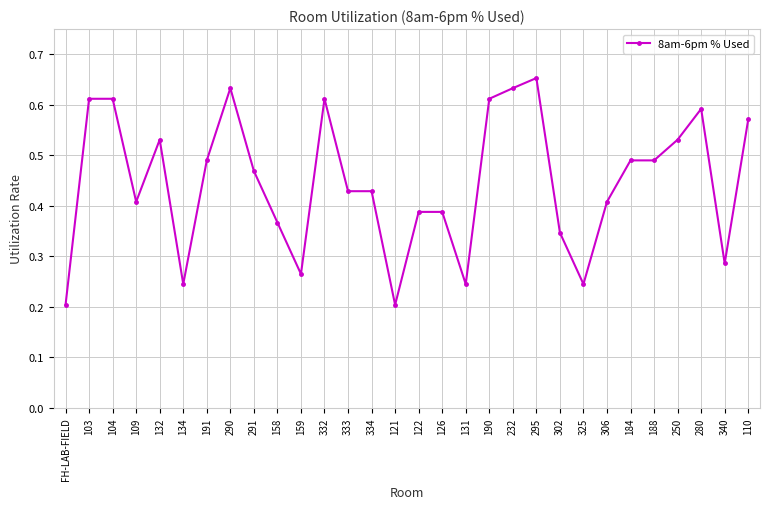

Is this an area chart (filled region under the line)?

No